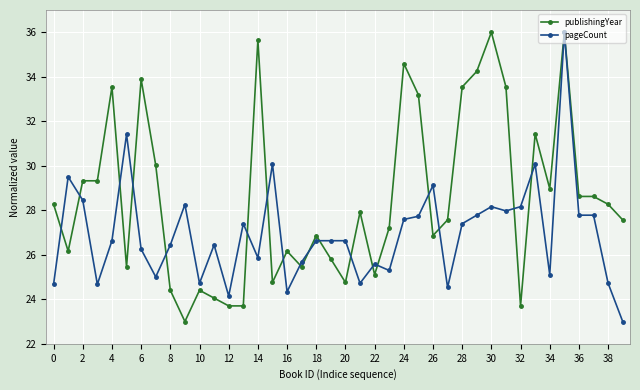

What is the smallest value displayed?

23.0